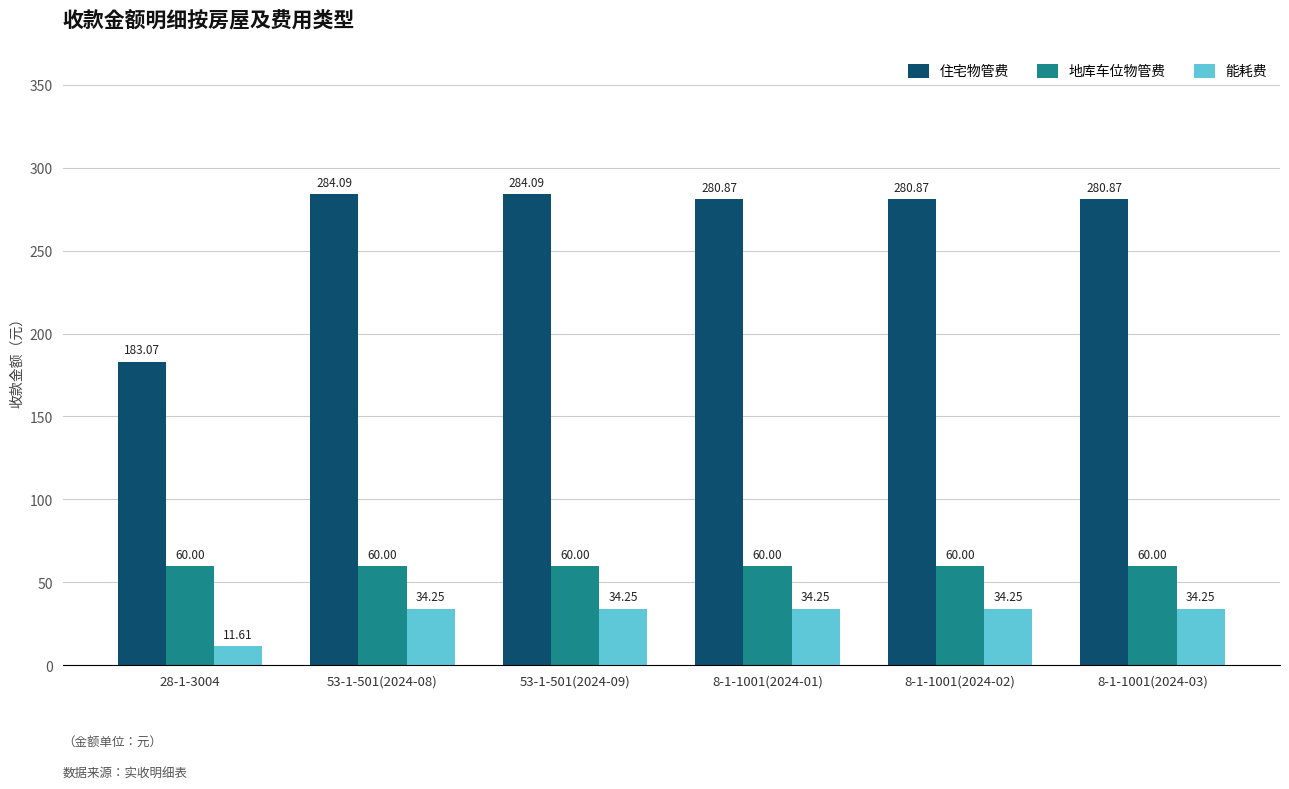

Rank the series at 8-1-1001(2024-01) from highest to lowest value.

住宅物管费, 地库车位物管费, 能耗费